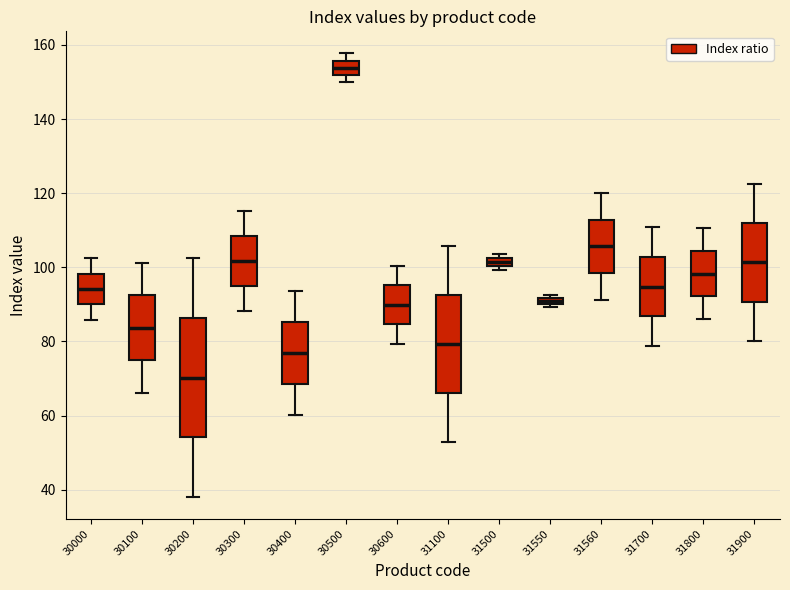

Which box is the tallest, from its lower edge to its upper edge?

30200